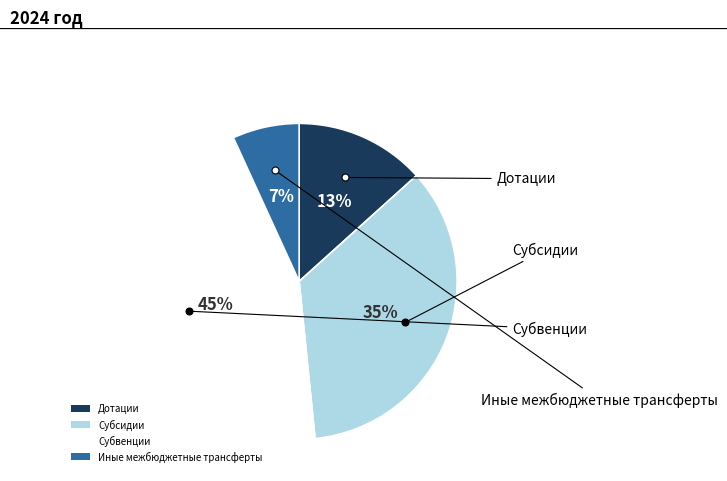

Rank the categories by value from highest to lowest.

Субвенции, Субсидии, Дотации, Иные межбюджетные трансферты